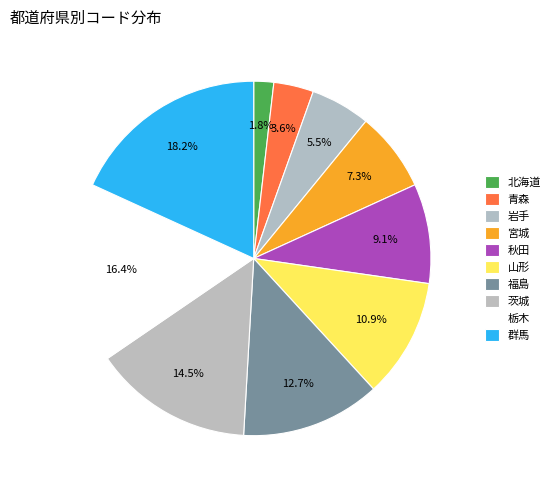

What percentage is the 宮城 slice, to the nearest percent?

7%